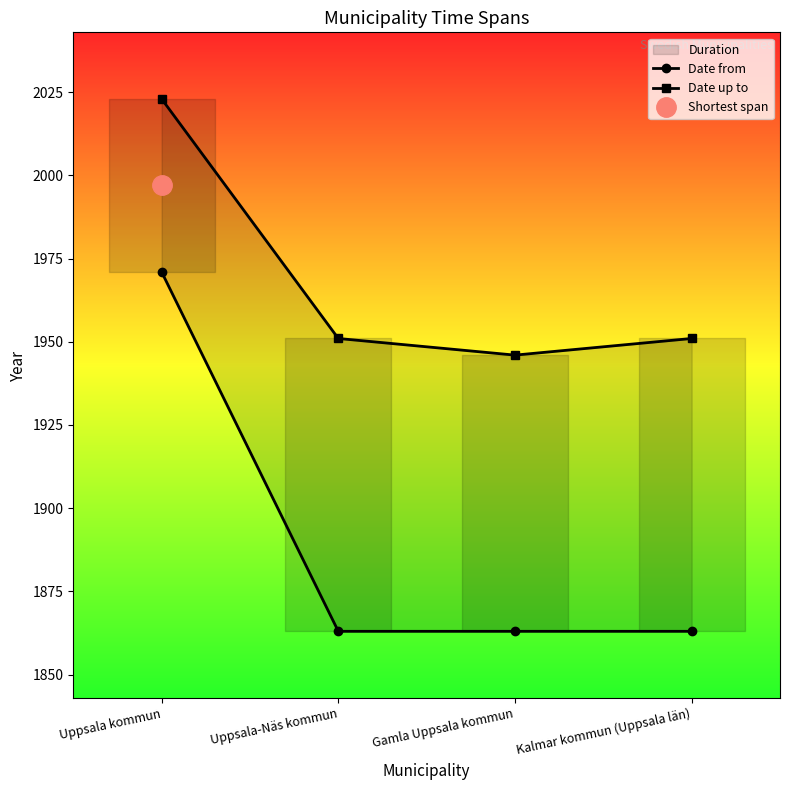

What is the minimum value shown in the chart?

1863